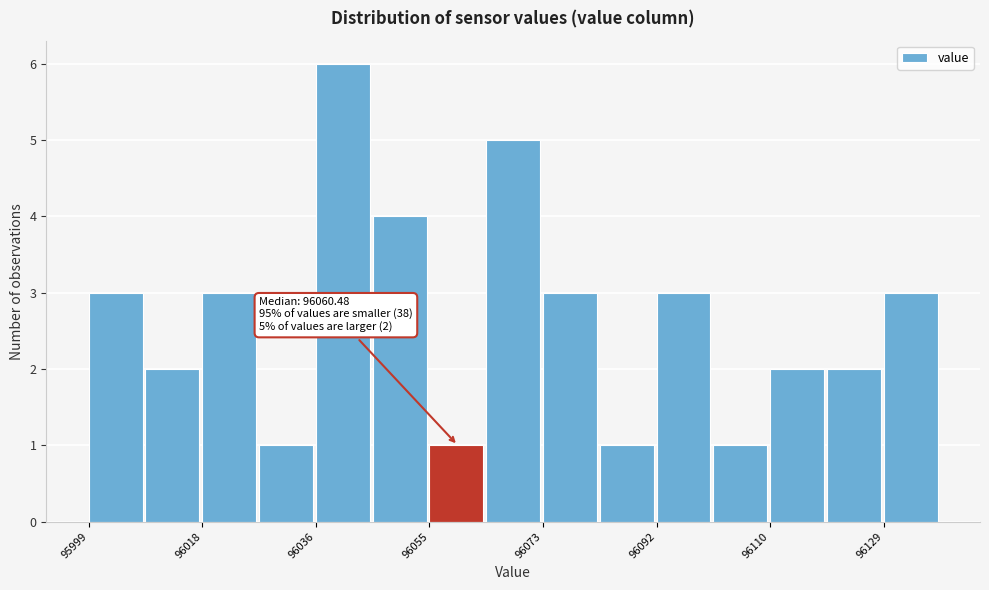

Which range on the x-axis has the tallest bar?

96036 to 96046